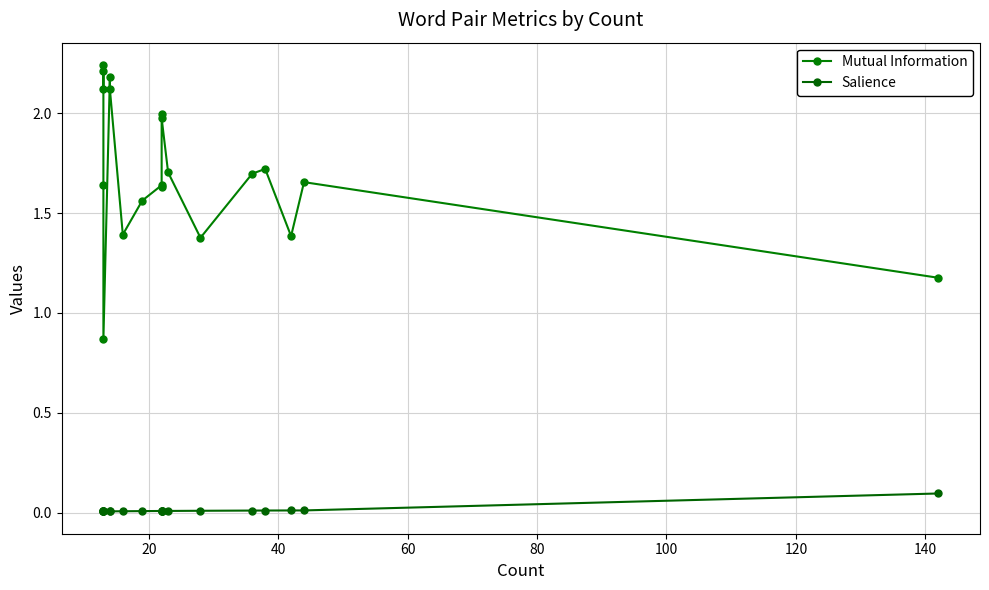

What is the sum of all Mutual Information values?

34.3